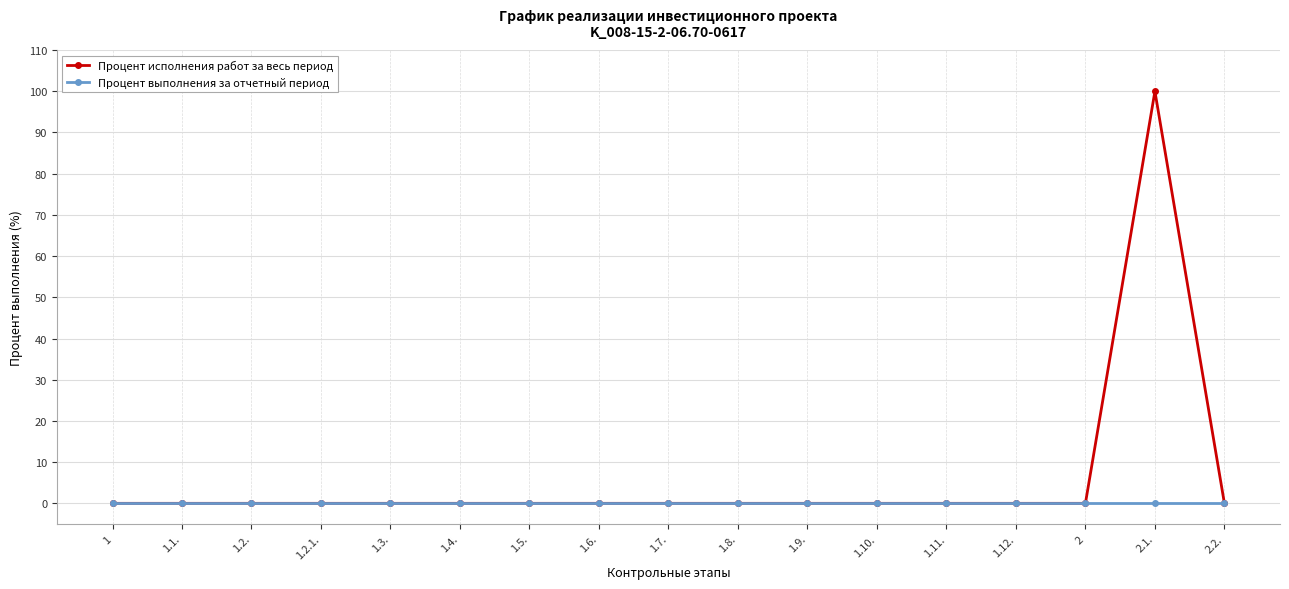

Which series has the widest spread of values?

Процент исполнения работ за весь период